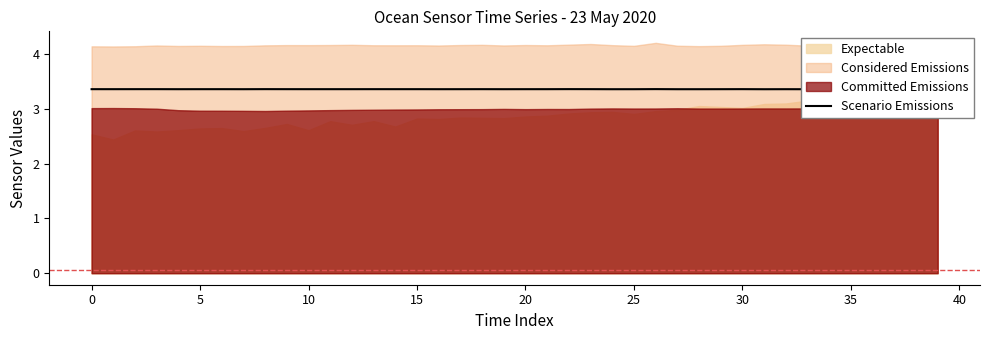

At which label is the value closest to 3?

31